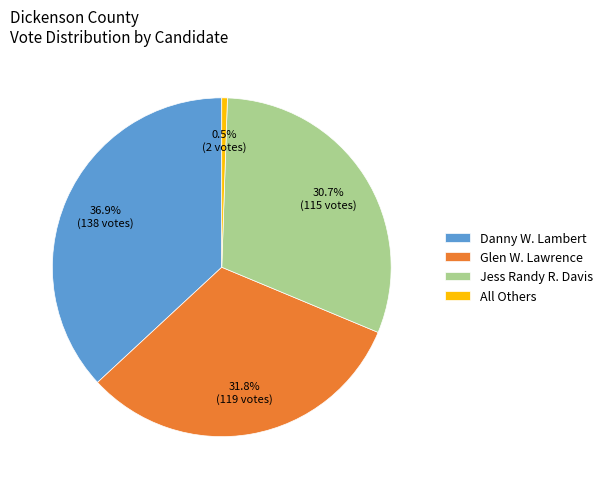

To the nearest percent, what is the difference between the largest and smallest slice percentages?

36%